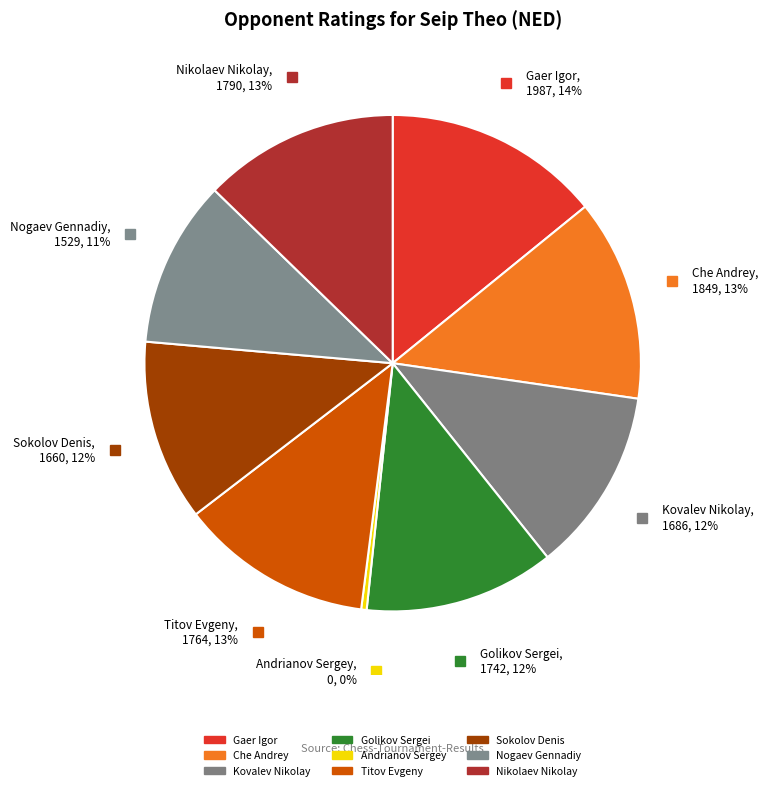

True or false: Nogaev Gennadiy accounts for 1% of the total.

False